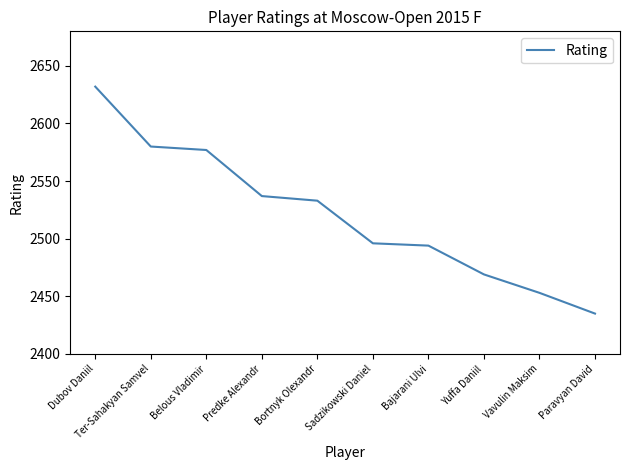

The chart shows a value of 1544 at Yuffa Daniil. True or false?

False